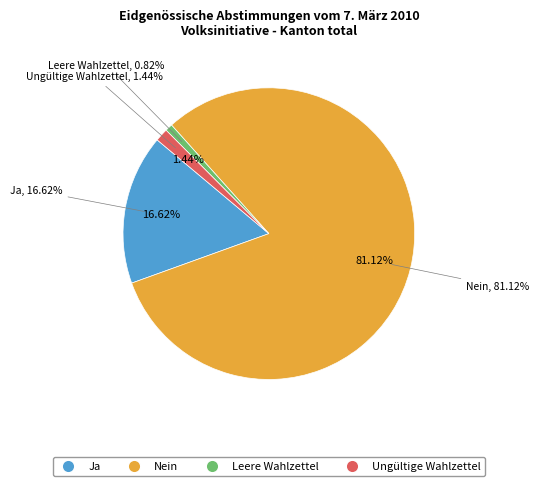

What is the largest slice in the pie chart?

Nein